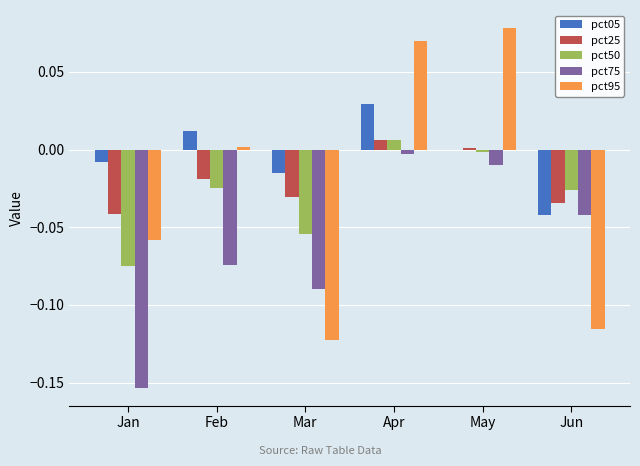

How many positive values does the pct95 series have?

3